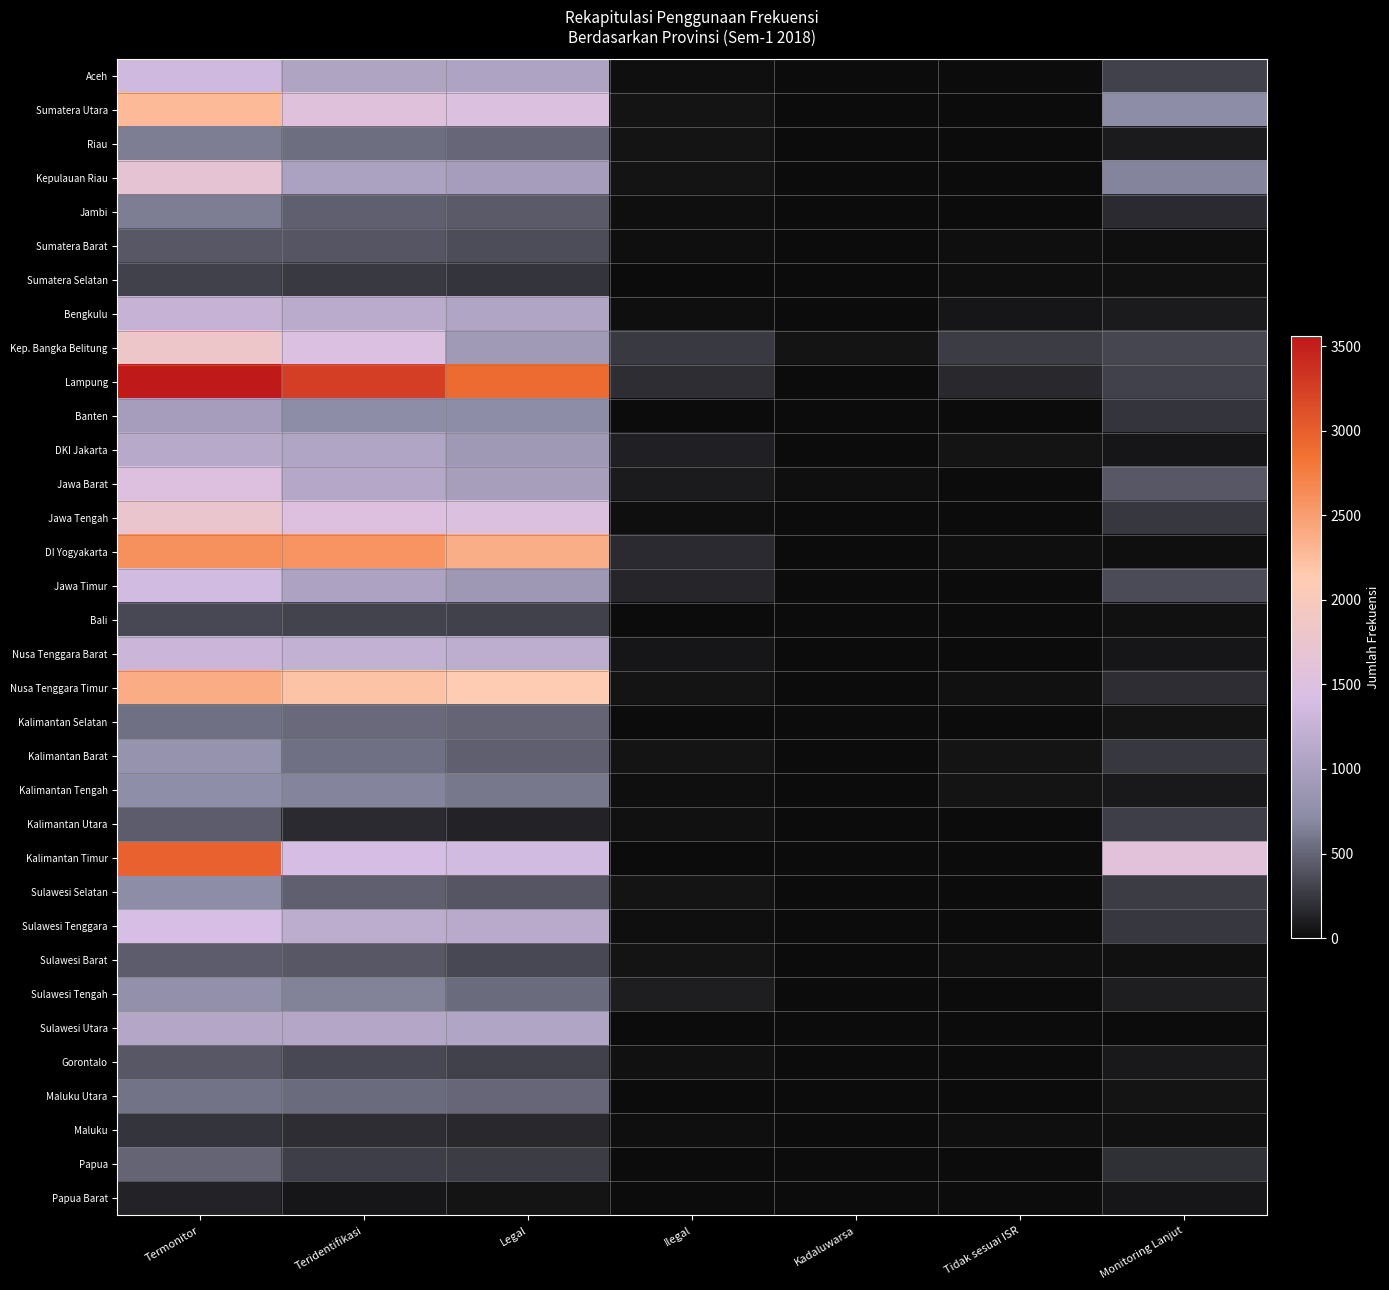

Rank the series at Teridentifikasi from highest to lowest value.

Lampung, DI Yogyakarta, Nusa Tenggara Timur, Sumatera Utara, Jawa Tengah, Kep. Bangka Belitung, Kalimantan Timur, Nusa Tenggara Barat, Sulawesi Tenggara, Bengkulu, Jawa Barat, Sulawesi Utara, DKI Jakarta, Aceh, Jawa Timur, Kepulauan Riau, Banten, Kalimantan Tengah, Sulawesi Tengah, Kalimantan Barat, Riau, Maluku Utara, Kalimantan Selatan, Jambi, Sulawesi Selatan, Sulawesi Barat, Sumatera Barat, Gorontalo, Bali, Papua, Sumatera Selatan, Maluku, Kalimantan Utara, Papua Barat